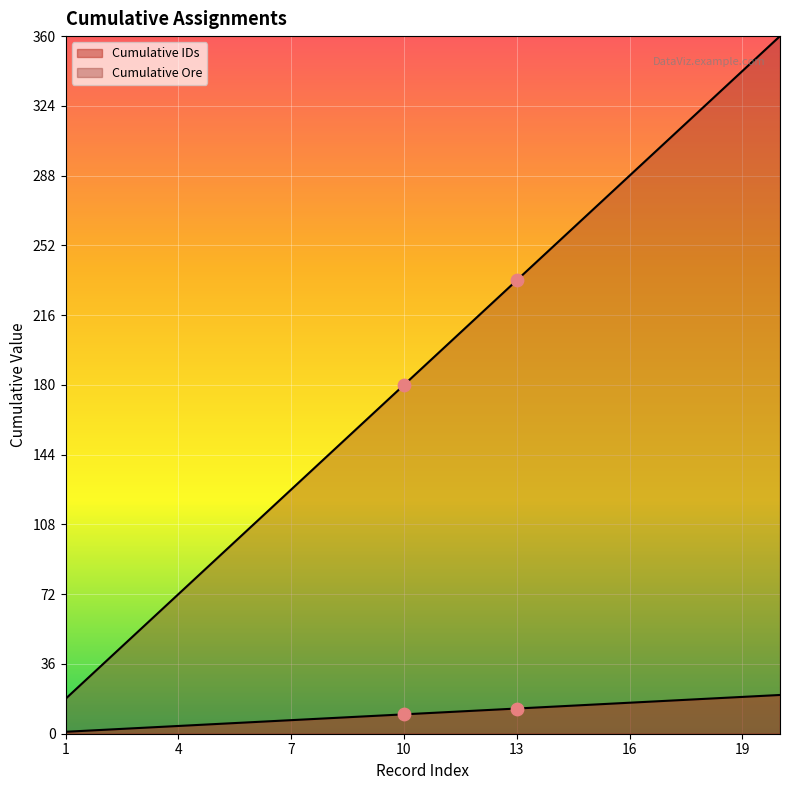

What are all the series names shown in the legend?

Cumulative IDs, Cumulative Ore